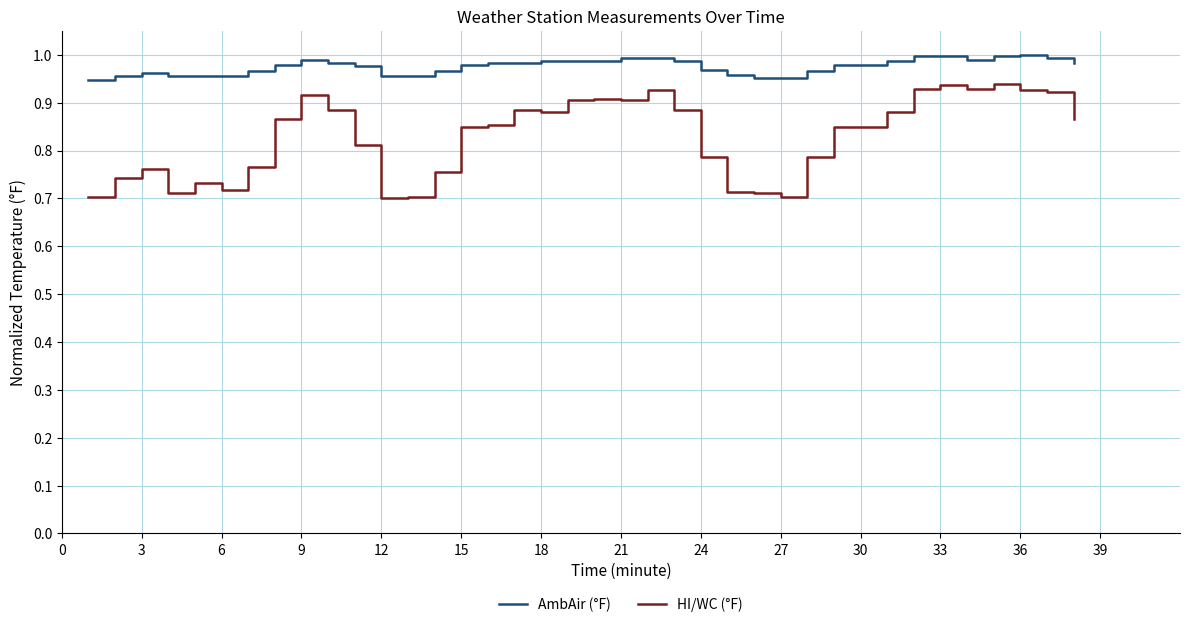

True or false: HI/WC (°F) and AmbAir (°F) intersect in this chart.

False